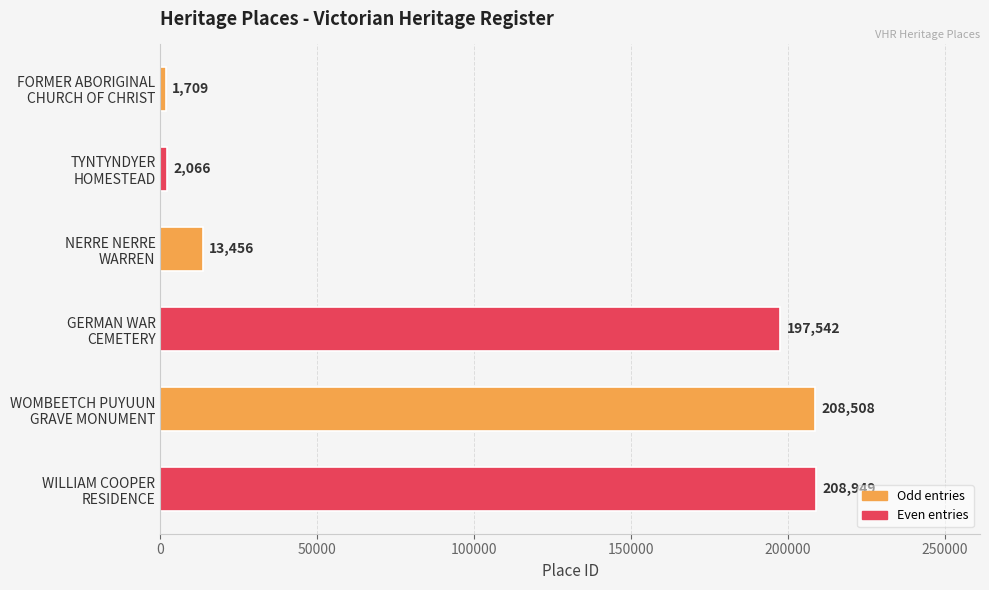

Reading top to bottom, list all the values displayed in this chart.

1709	2066	13456	197542	208508	208949